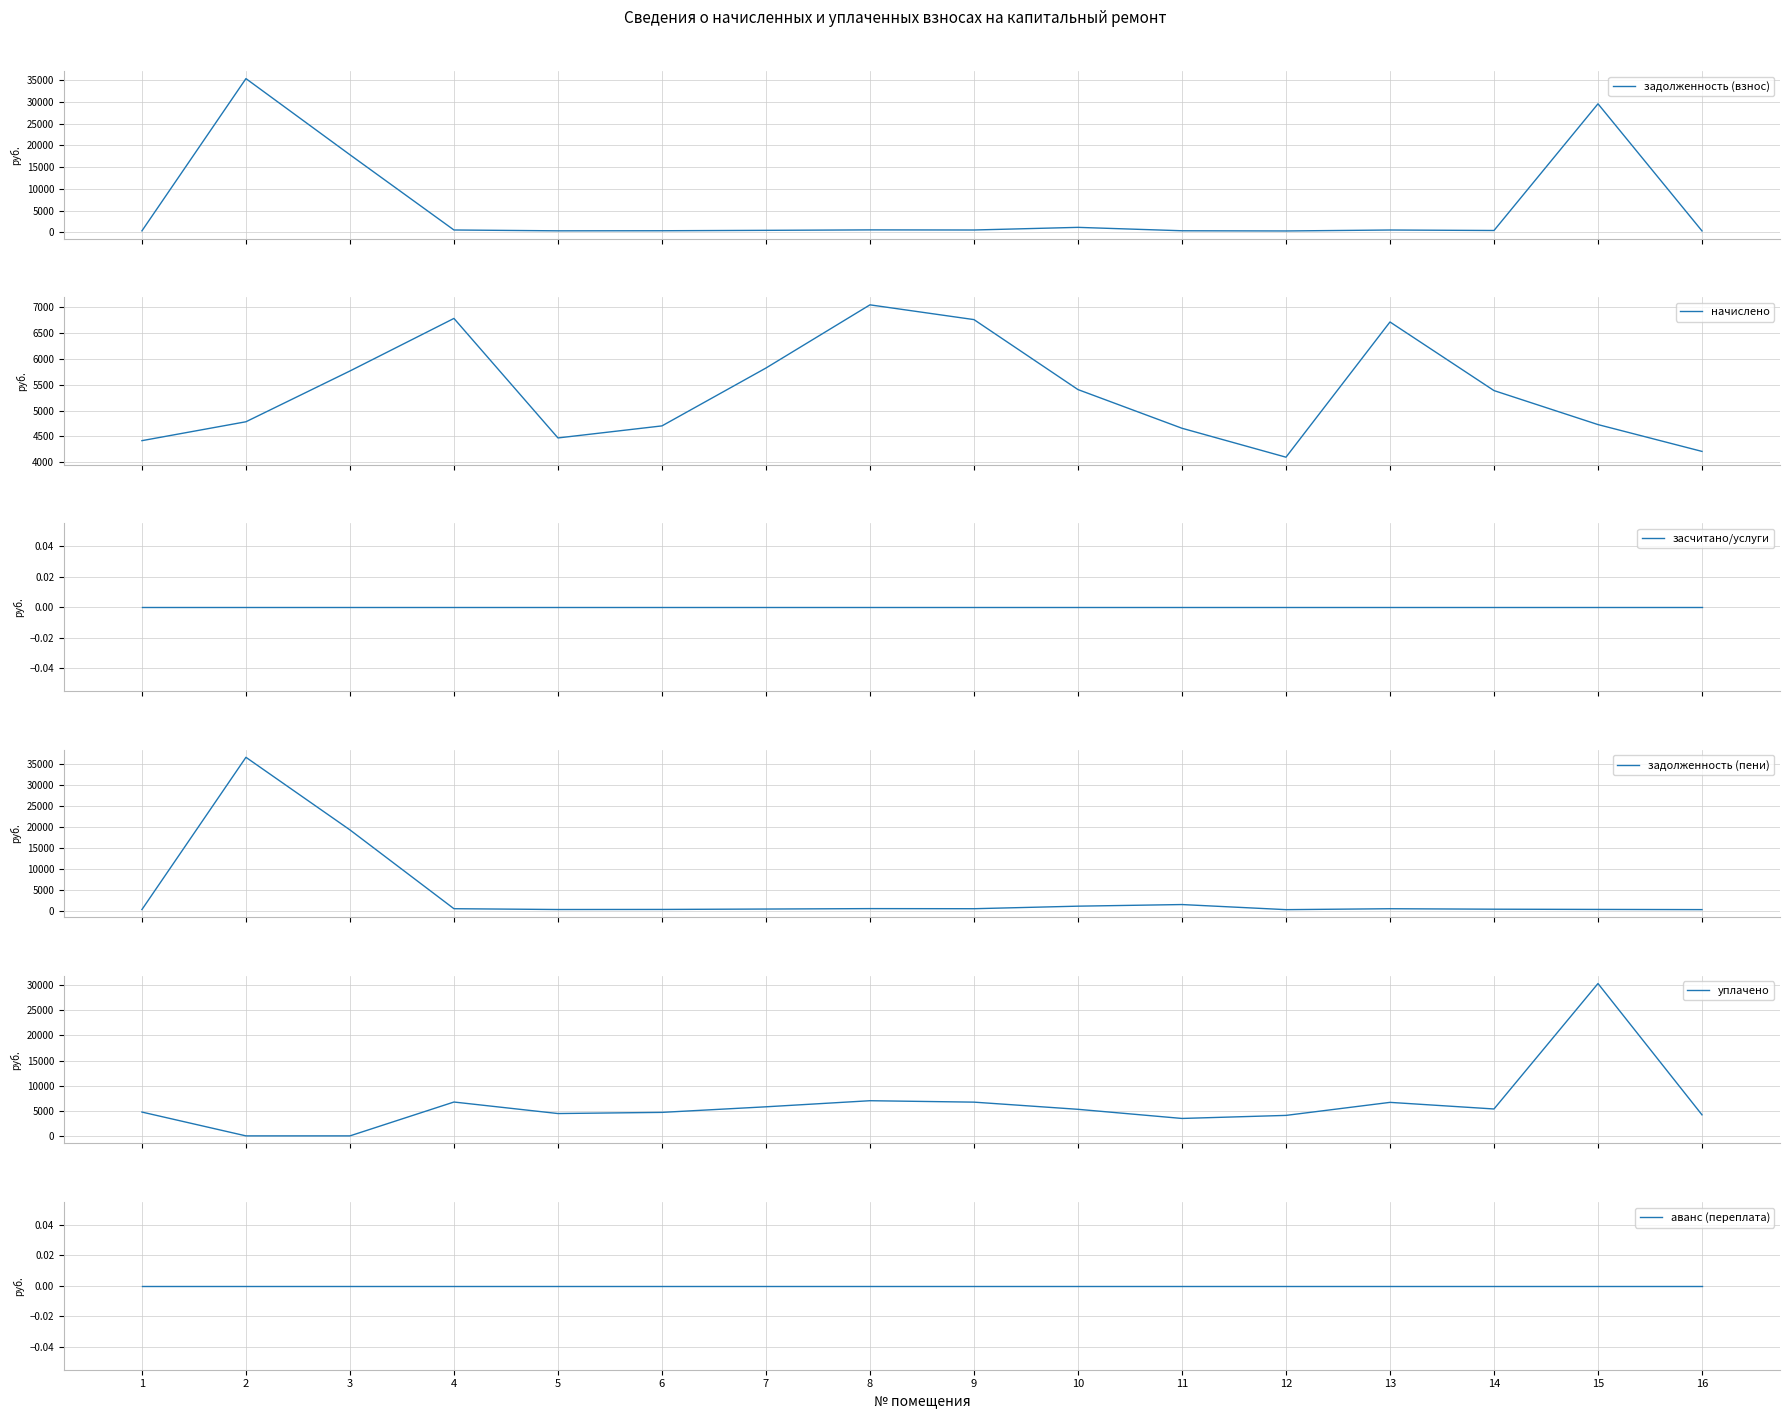

Rank the series at 5 from lowest to highest value.

засчитано/услуги, аванс (переплата), задолженность (взнос), задолженность (пени), уплачено, начислено